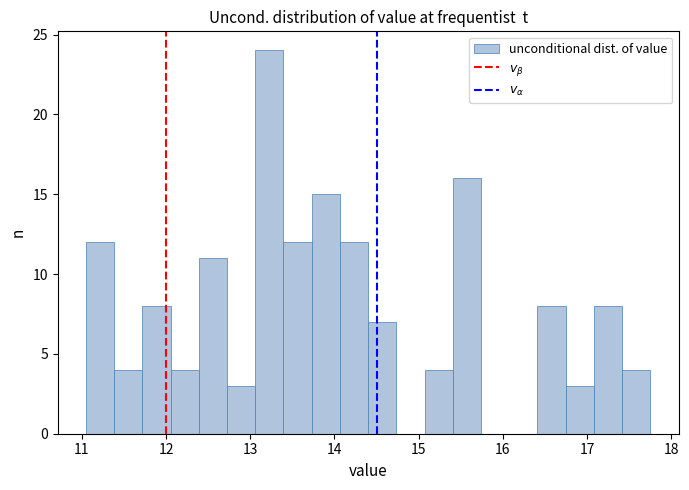

Read against the x-axis, roughly where is the centre of the tallest bar?

13.2